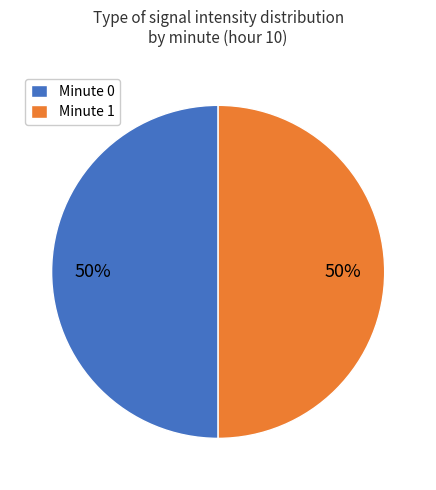

Approximately how many times larger is the value at Minute 0 compared to Minute 1?

1.0